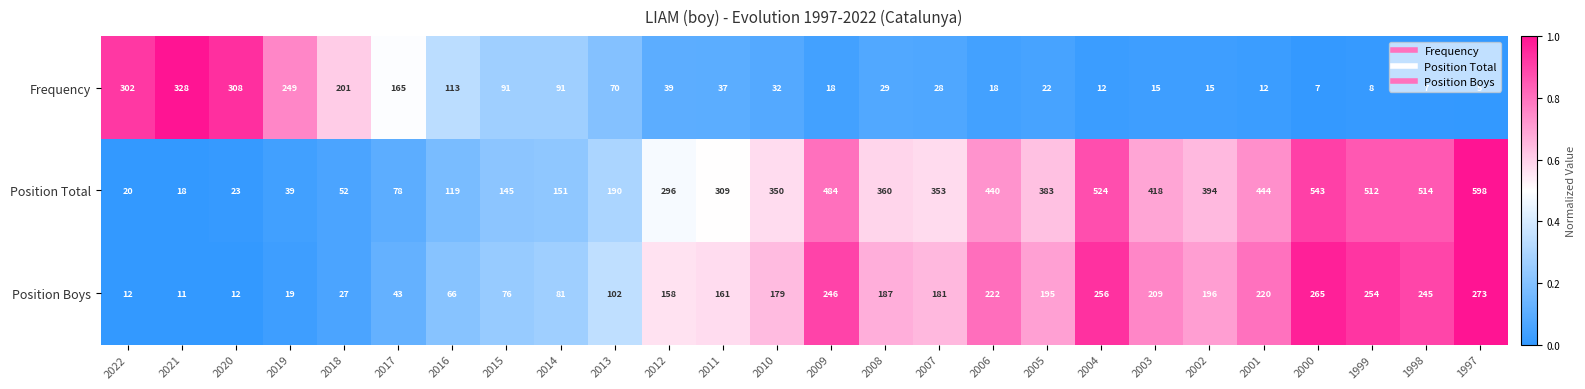

Rank the categories by Position Total value from highest to lowest.

1997, 2000, 2004, 1998, 1999, 2009, 2001, 2006, 2003, 2002, 2005, 2008, 2007, 2010, 2011, 2012, 2013, 2014, 2015, 2016, 2017, 2018, 2019, 2020, 2022, 2021